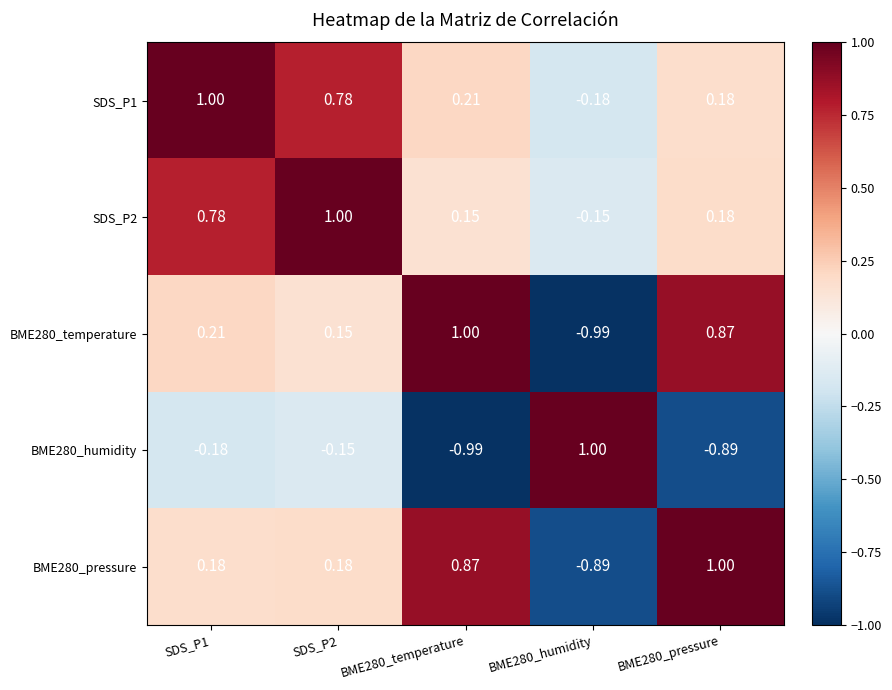

Is the value of BME280_temperature at BME280_humidity greater than the value of SDS_P1 at SDS_P2?

No